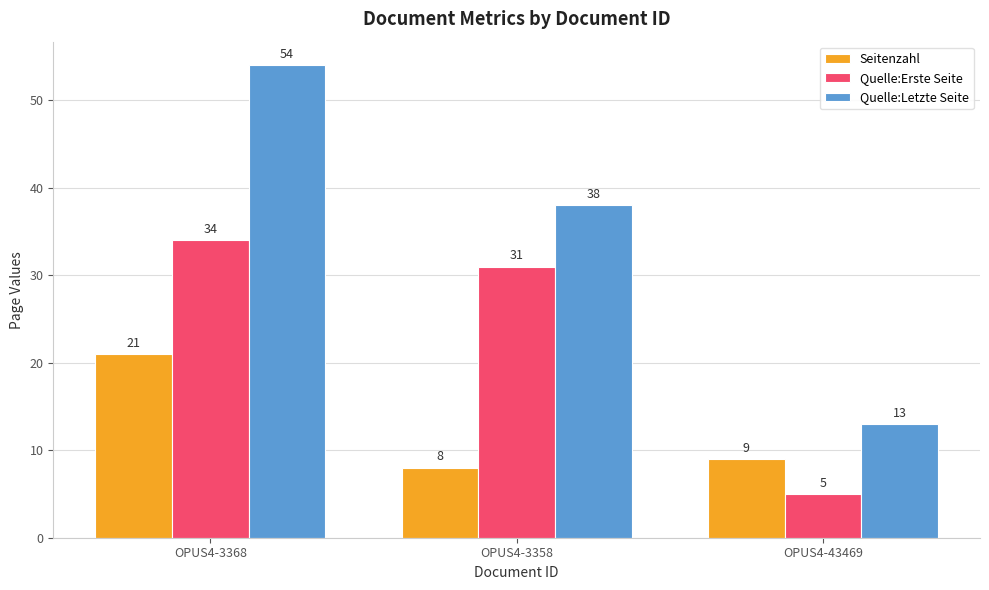

The value of Quelle:Erste Seite at OPUS4-3358 is 7. True or false?

False